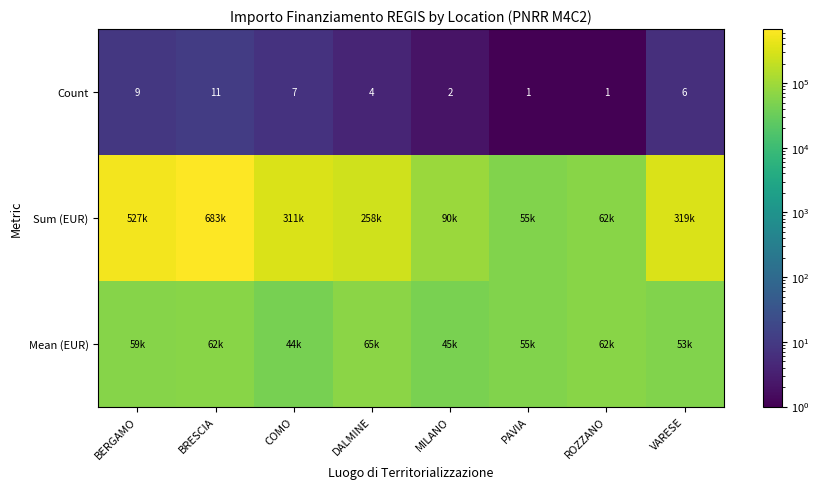

Is it true that Sum (EUR) equals 90268.6 at MILANO?

True